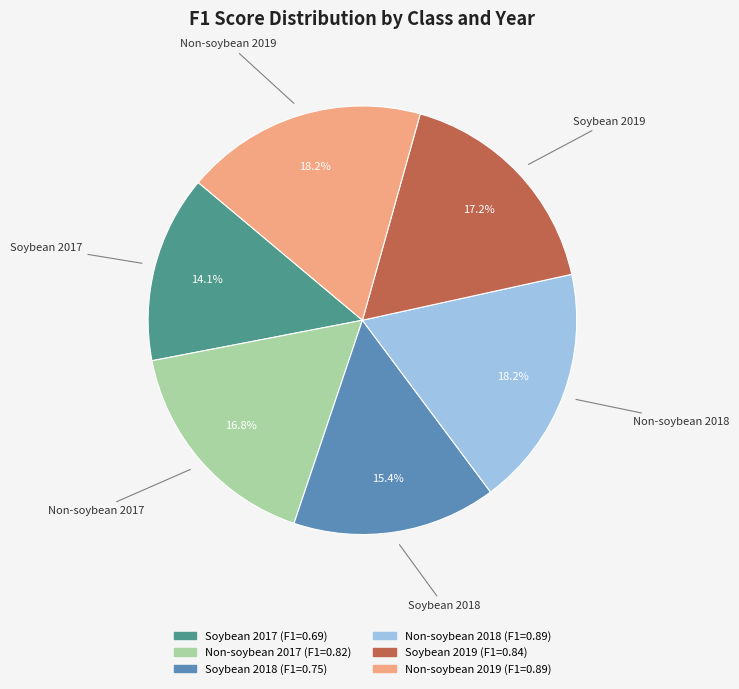

To the nearest percent, what percentage of the pie is Soybean 2017?

14%